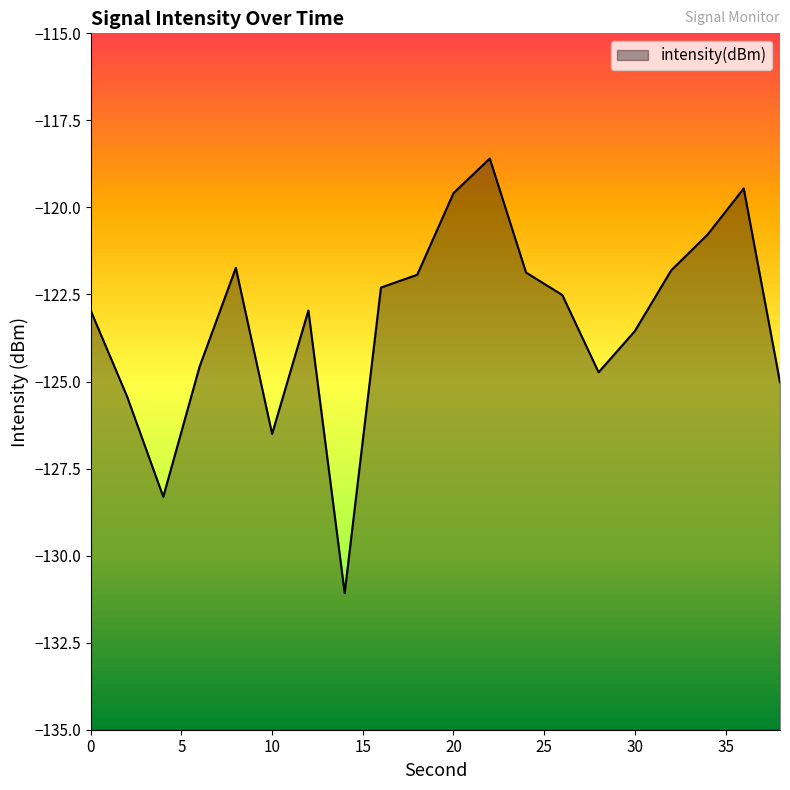

Reading left to right, list all the values displayed in this chart.

-123.0	-125.4	-128.3	-124.6	-121.7	-126.5	-123.0	-131.1	-122.3	-121.9	-119.6	-118.6	-121.9	-122.5	-124.7	-123.5	-121.8	-120.8	-119.5	-125.0